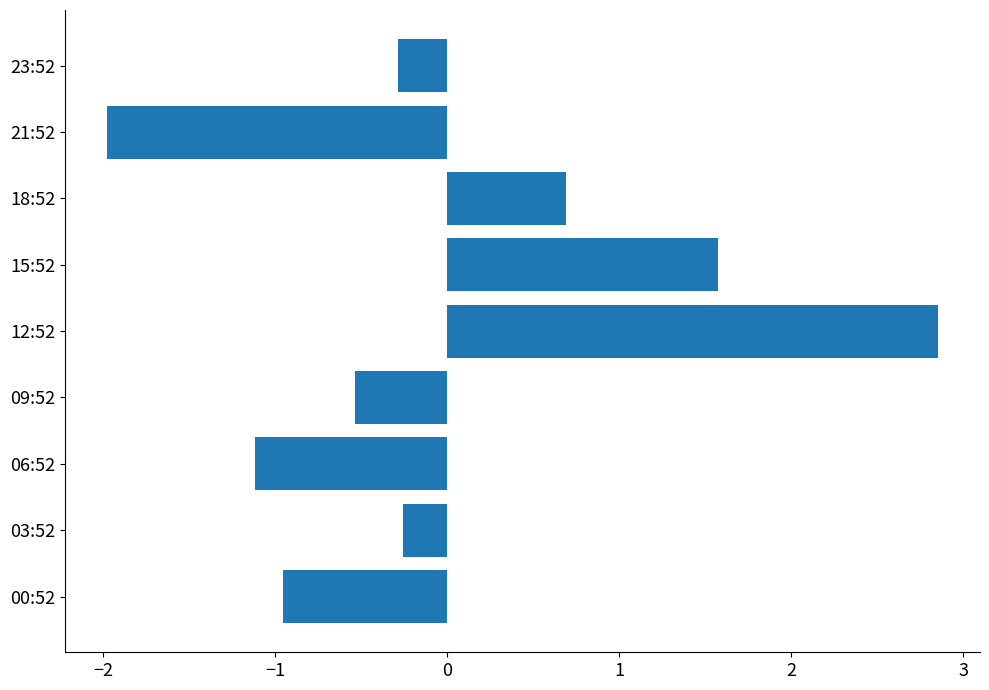

What is the maximum value shown in the chart?

2.9